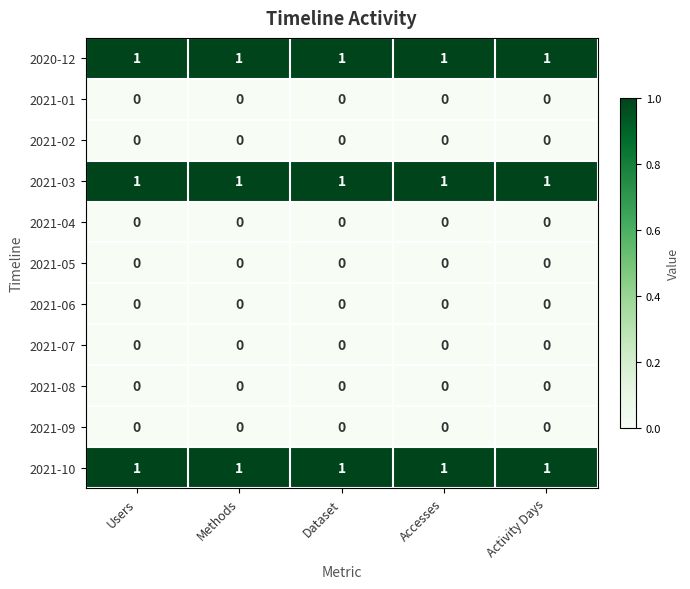

What is the total value across all series at Activity Days?

3